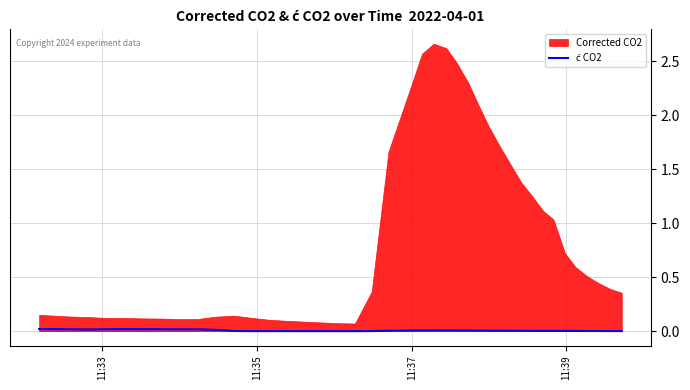

How many points are lower than both their immediate neighbors (excluding endpoints)?

3